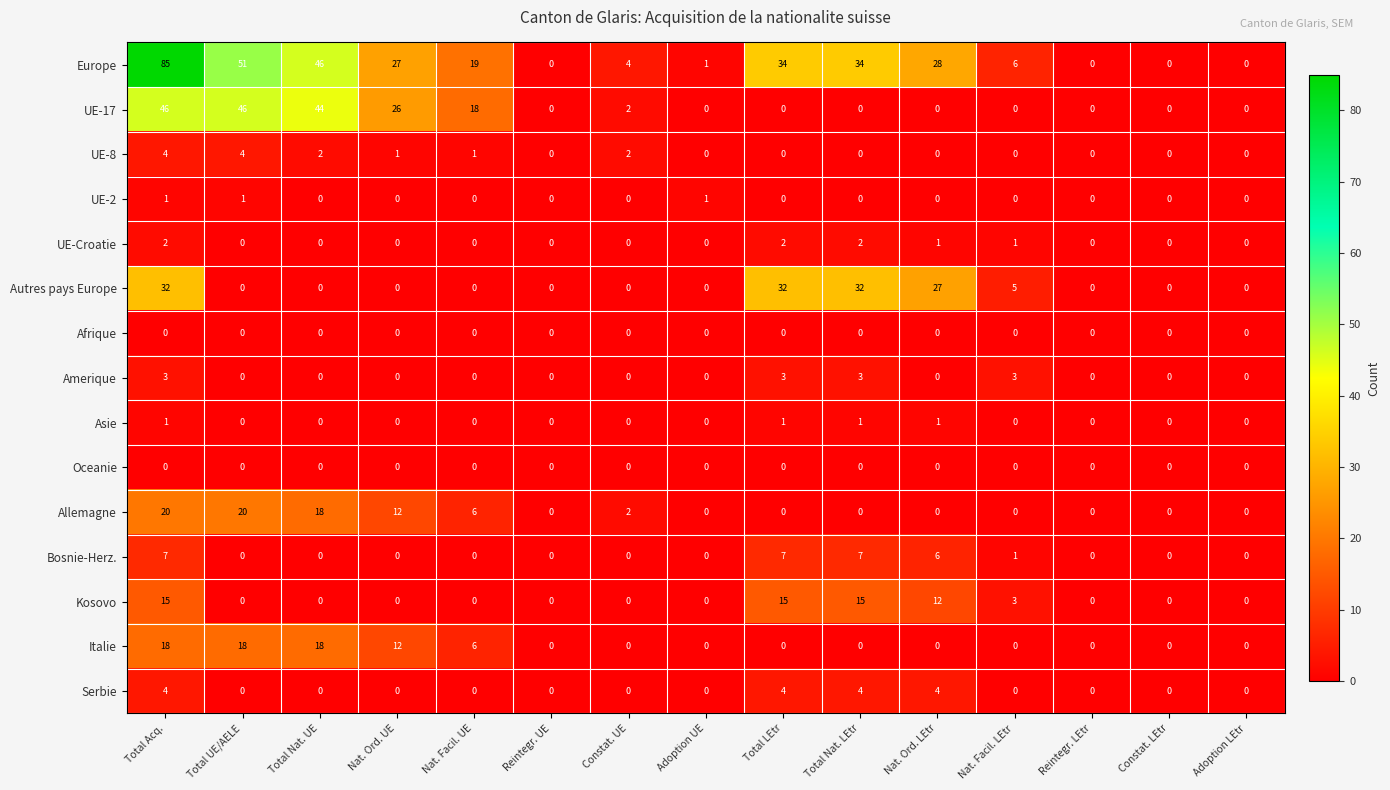

What is the sum of all UE-8 values?

14